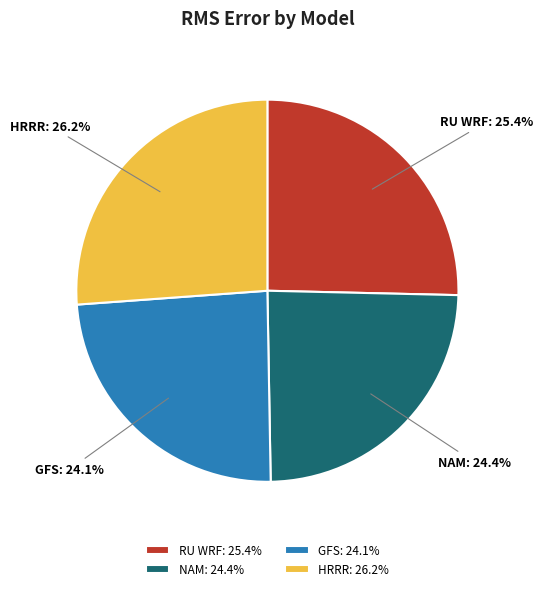

What portion of the pie excludes NAM?

75.6%